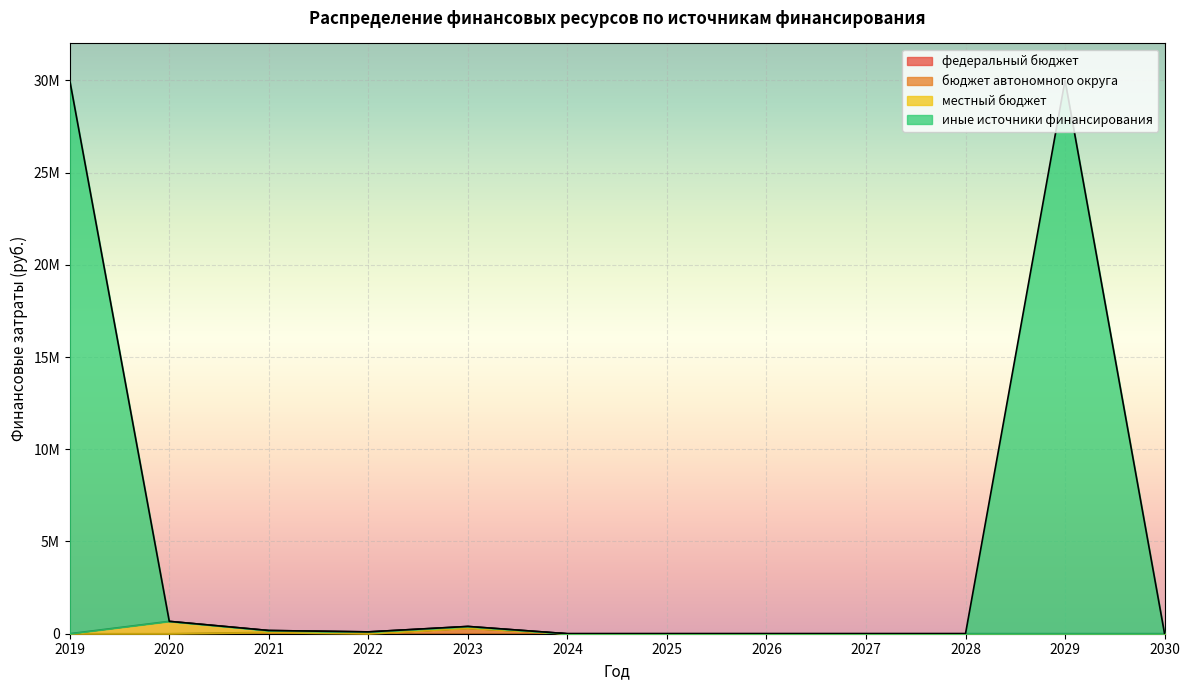

True or false: иные источники финансирования has a value of -11621447.5 at 2028.

False